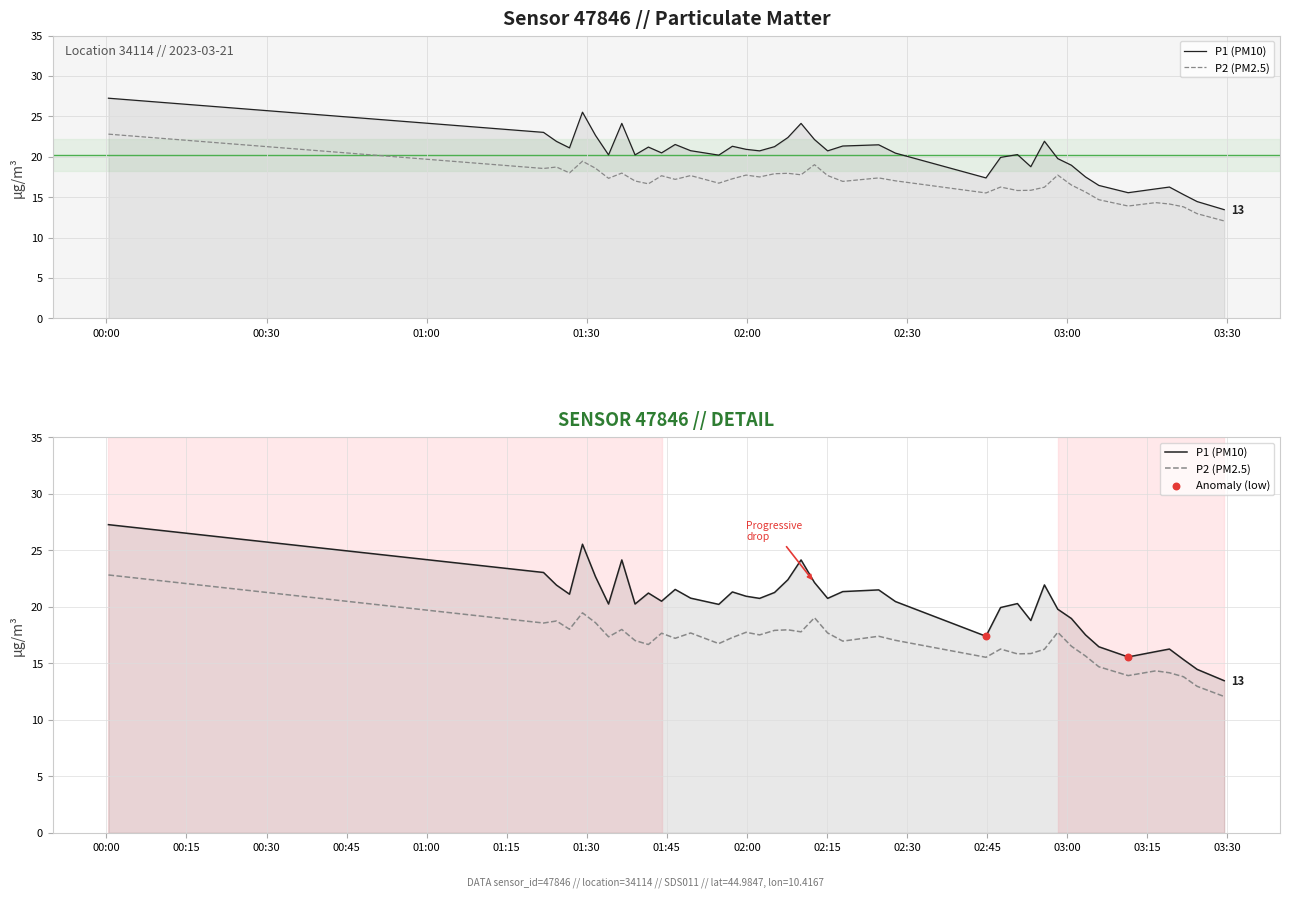

Which series reaches the minimum Y coordinate?

P2